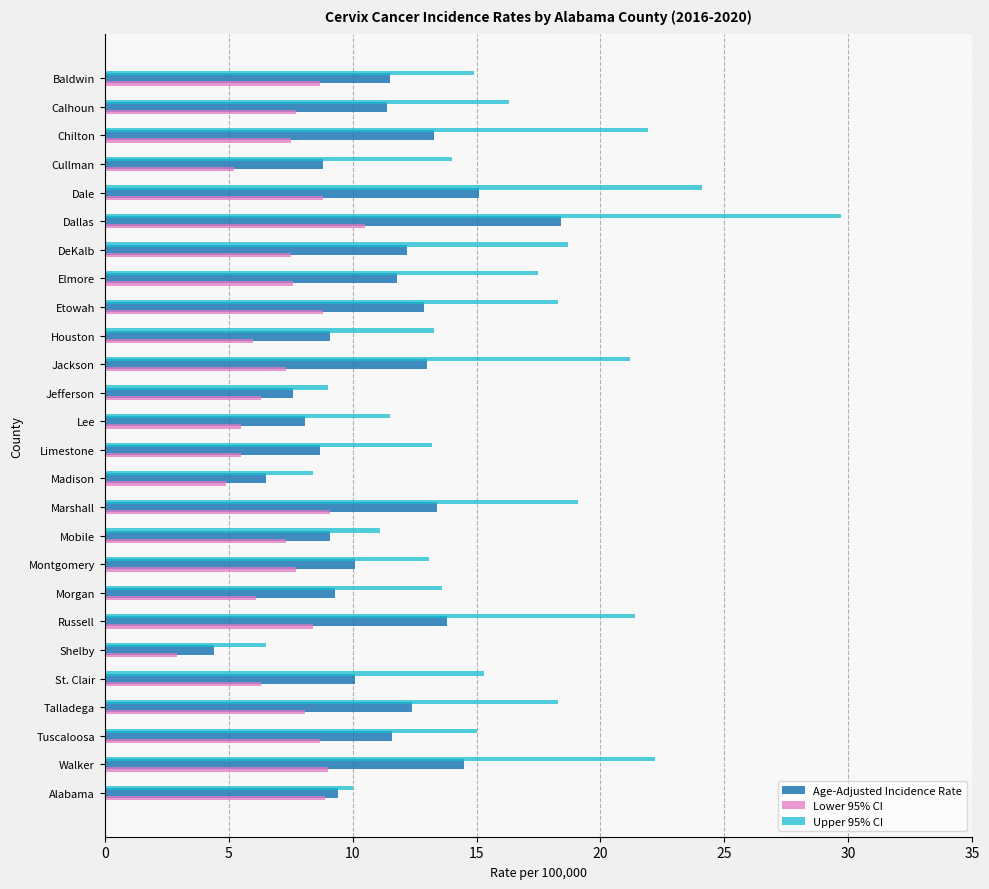

What is the minimum value shown in the chart?

2.9